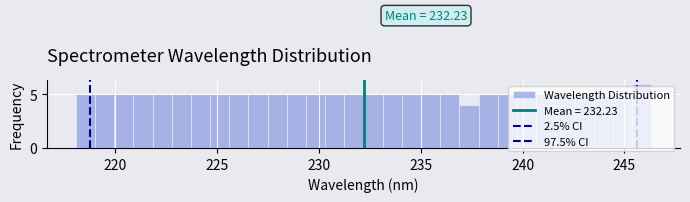

Read against the x-axis, roughly where is the centre of the tallest bar?

246.0